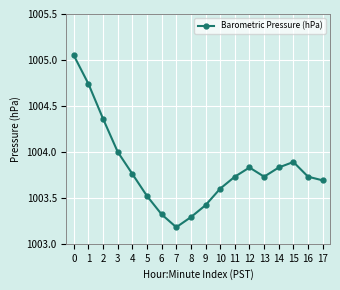

Does the chart display data point markers on the line(s)?

Yes